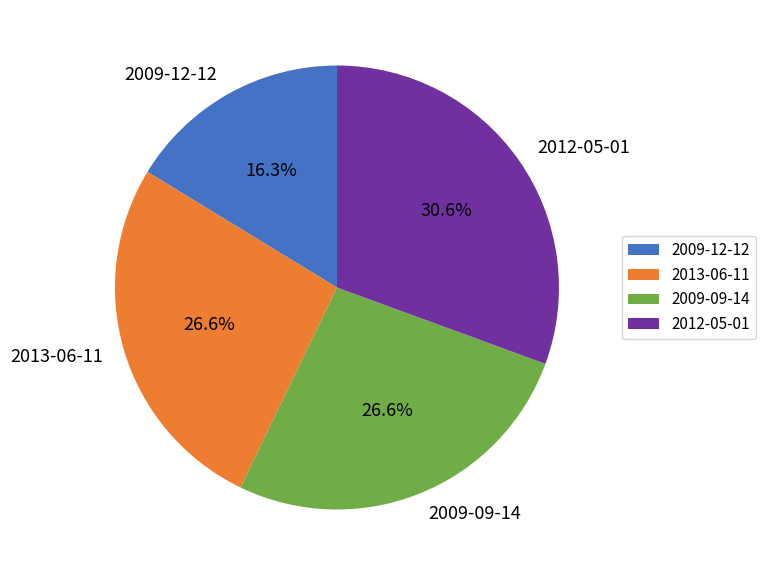

Approximately how many times larger is the value at 2009-09-14 compared to 2013-06-11?

1.0